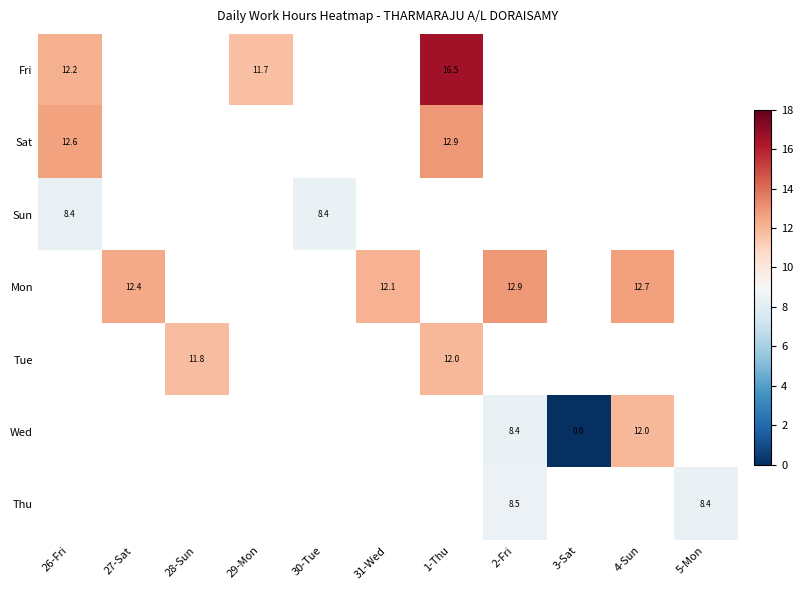

What is the greatest value displayed?

16.5